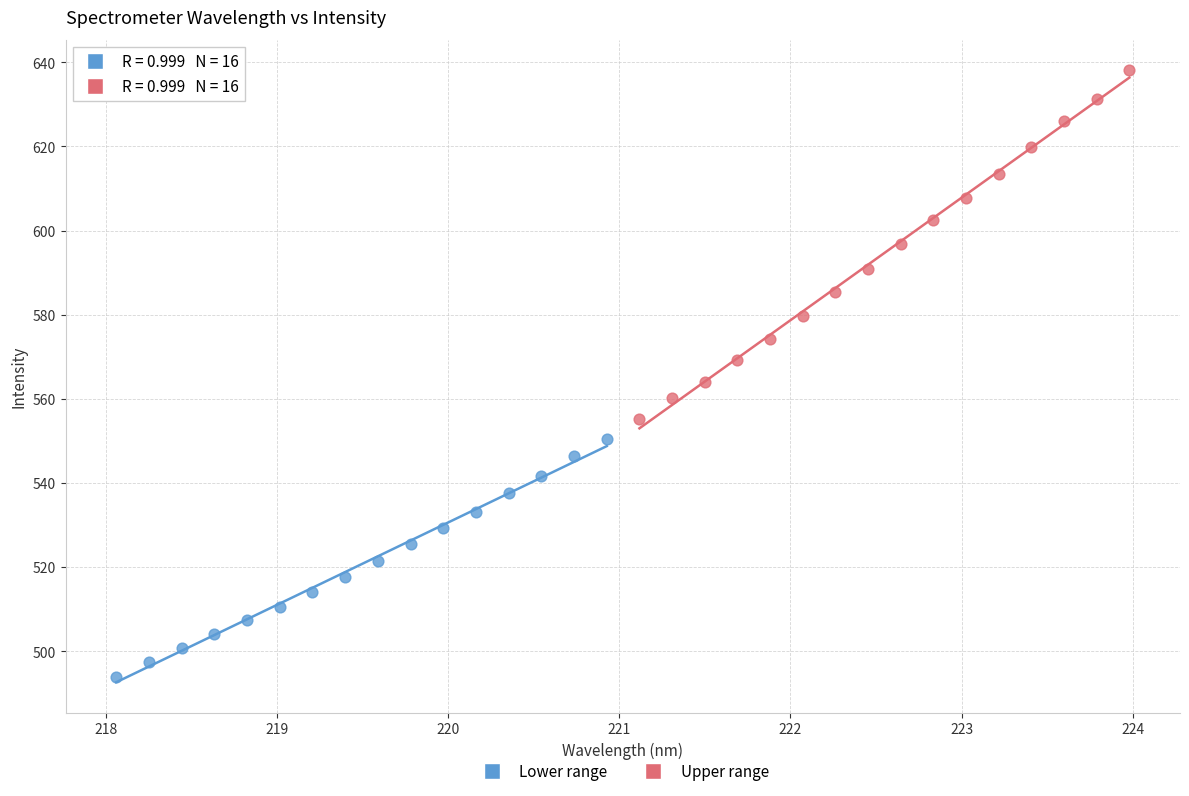

Which series contains the lowest Y value?

Lower range